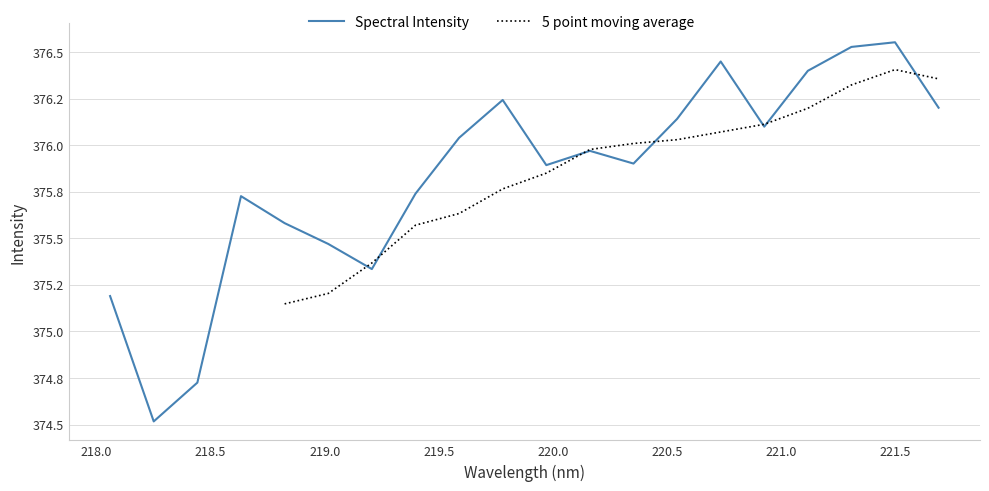

What is the average value?

375.8